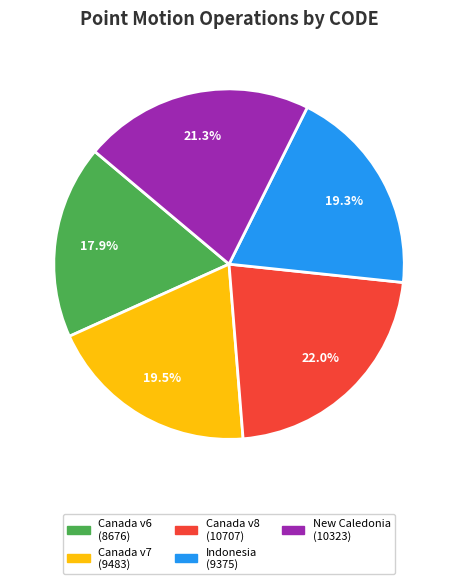

Is there a majority slice in this chart?

No